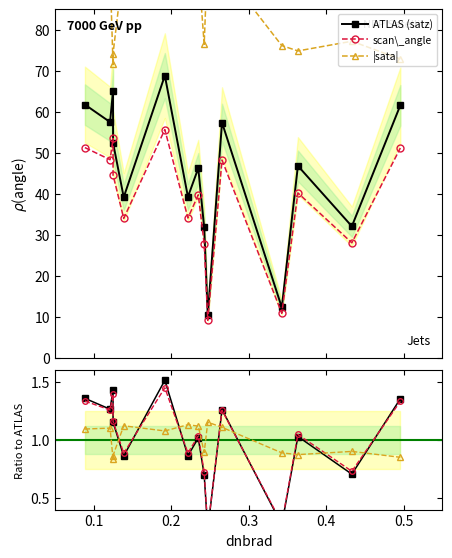

In ATLAS (satz), how many points are higher than both neighbors (excluding endpoints)?

5